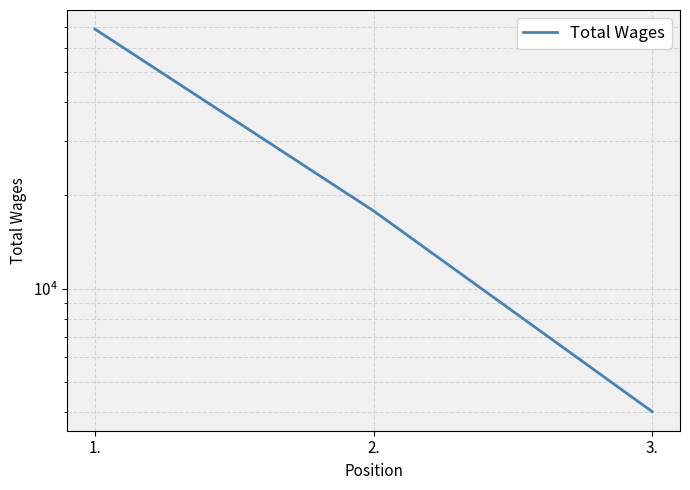

Is this an area chart (filled region under the line)?

No